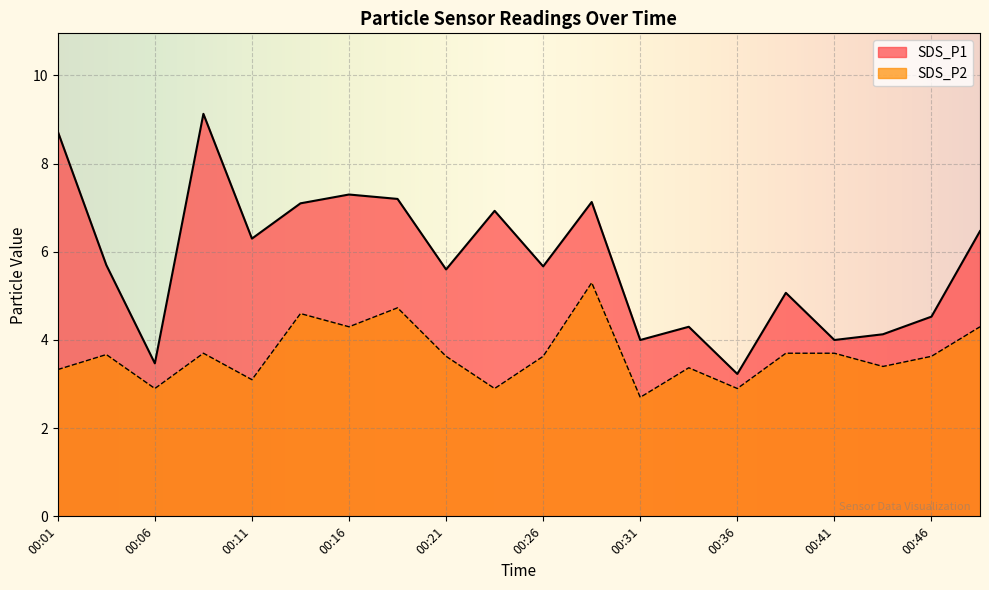

At which label does SDS_P2 first exceed 3?

00:01